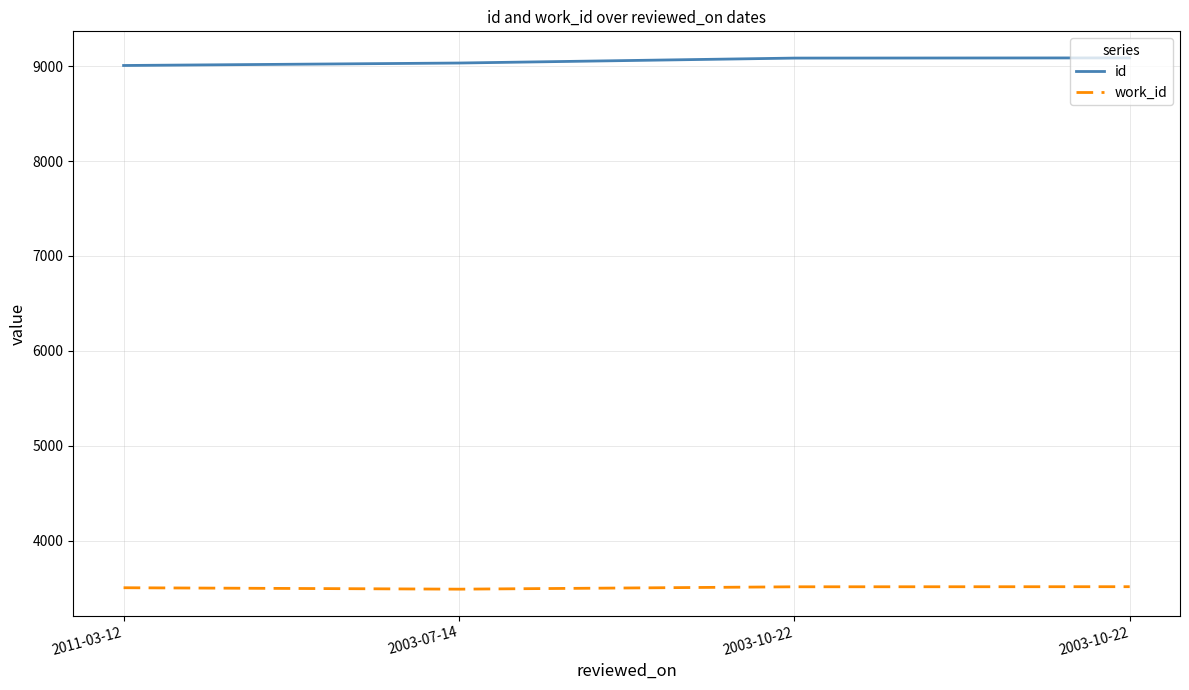

At which label does work_id reach its peak?

2003-10-22